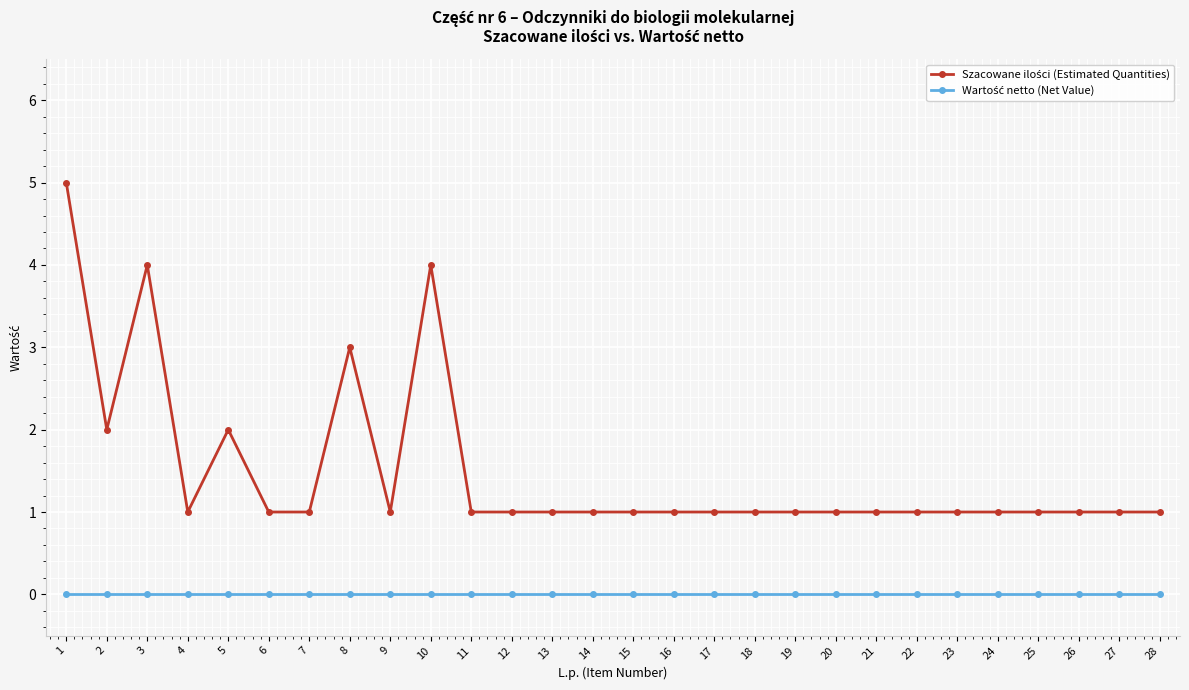

What is the greatest value displayed?

5